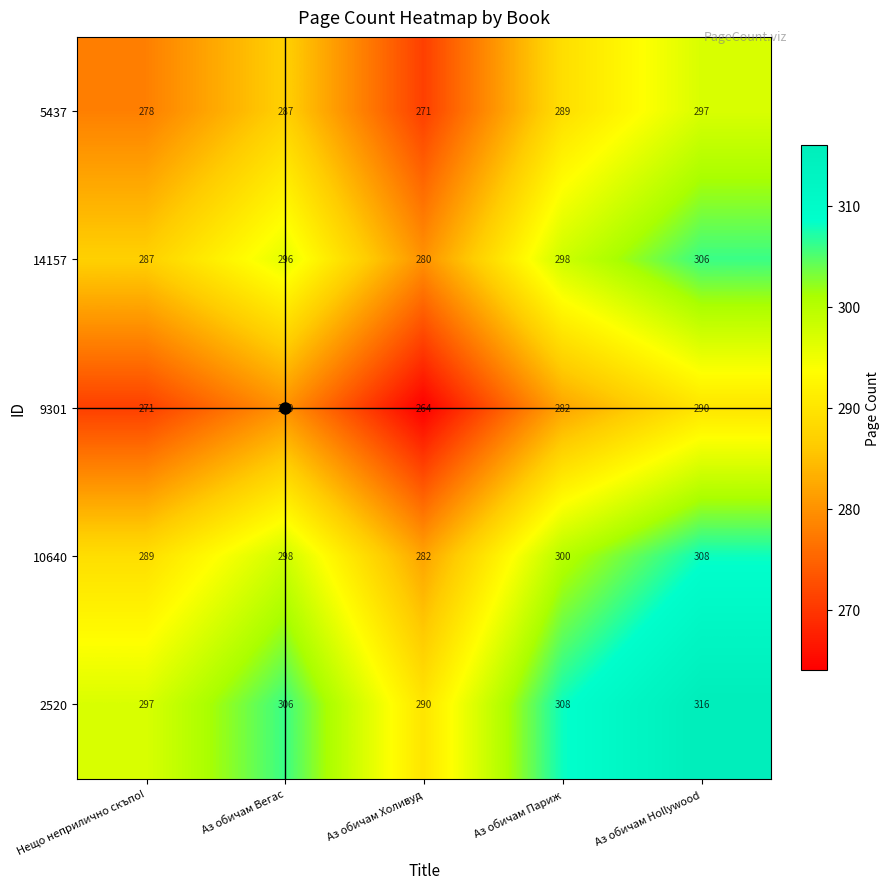

The value of 2520 at Аз обичам Холивуд is 290. True or false?

True